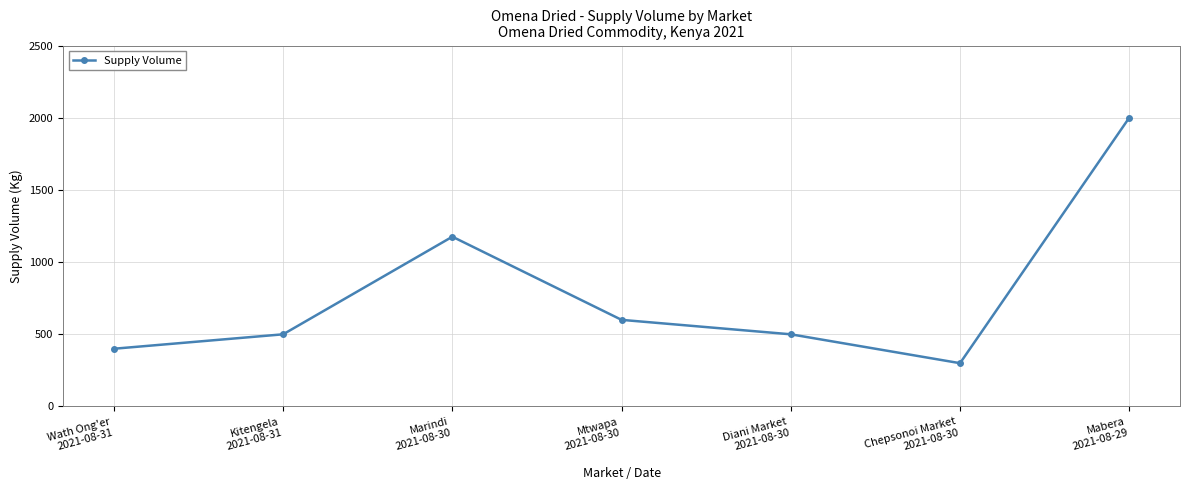

Where is the first local minimum?

Chepsonoi Market
2021-08-30